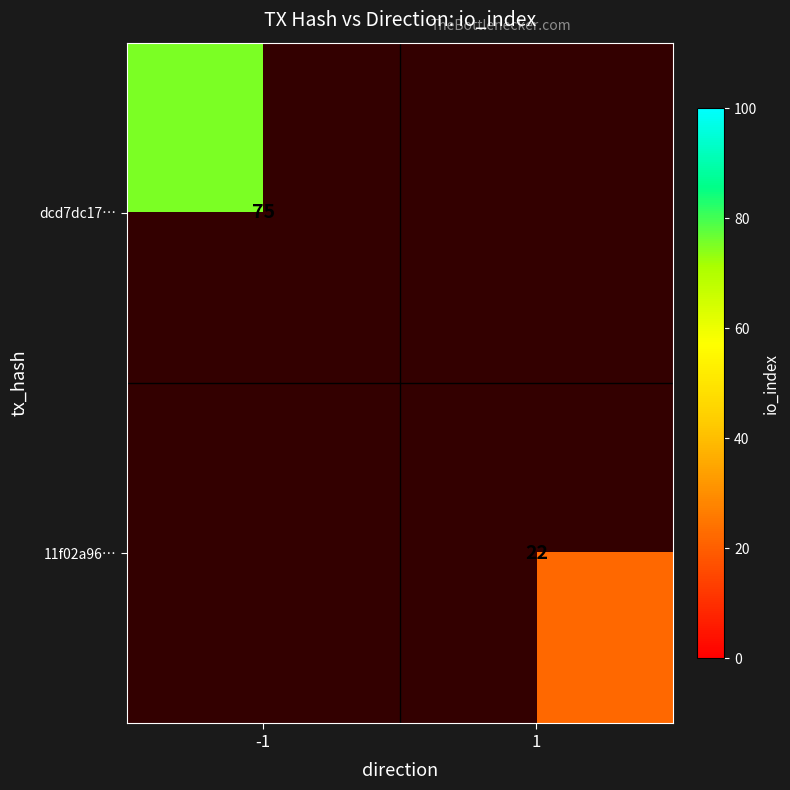

The value of dcd7dc17… at -1 is 75. True or false?

True